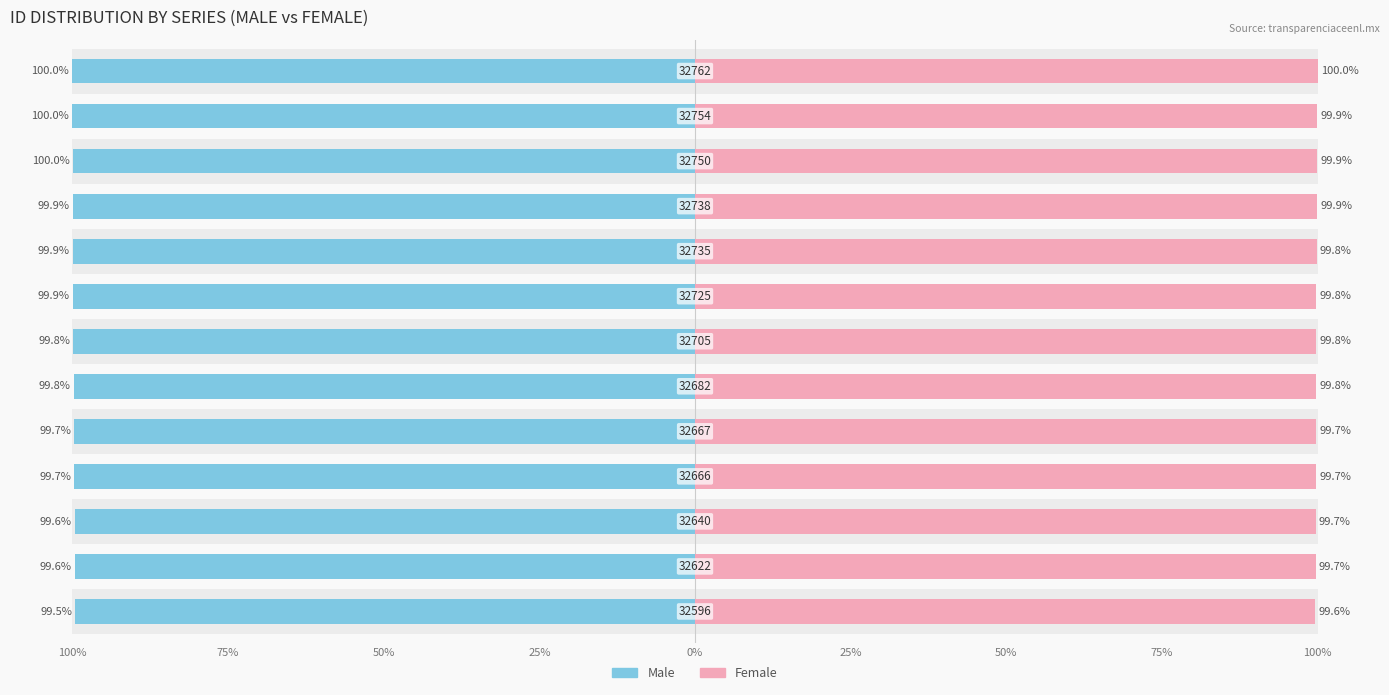

Count the Female values in the range 99 to 100.

13